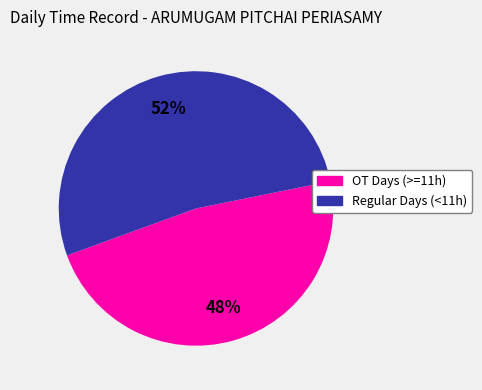

Does OT Days (>=11h) account for over 50% of the chart?

No